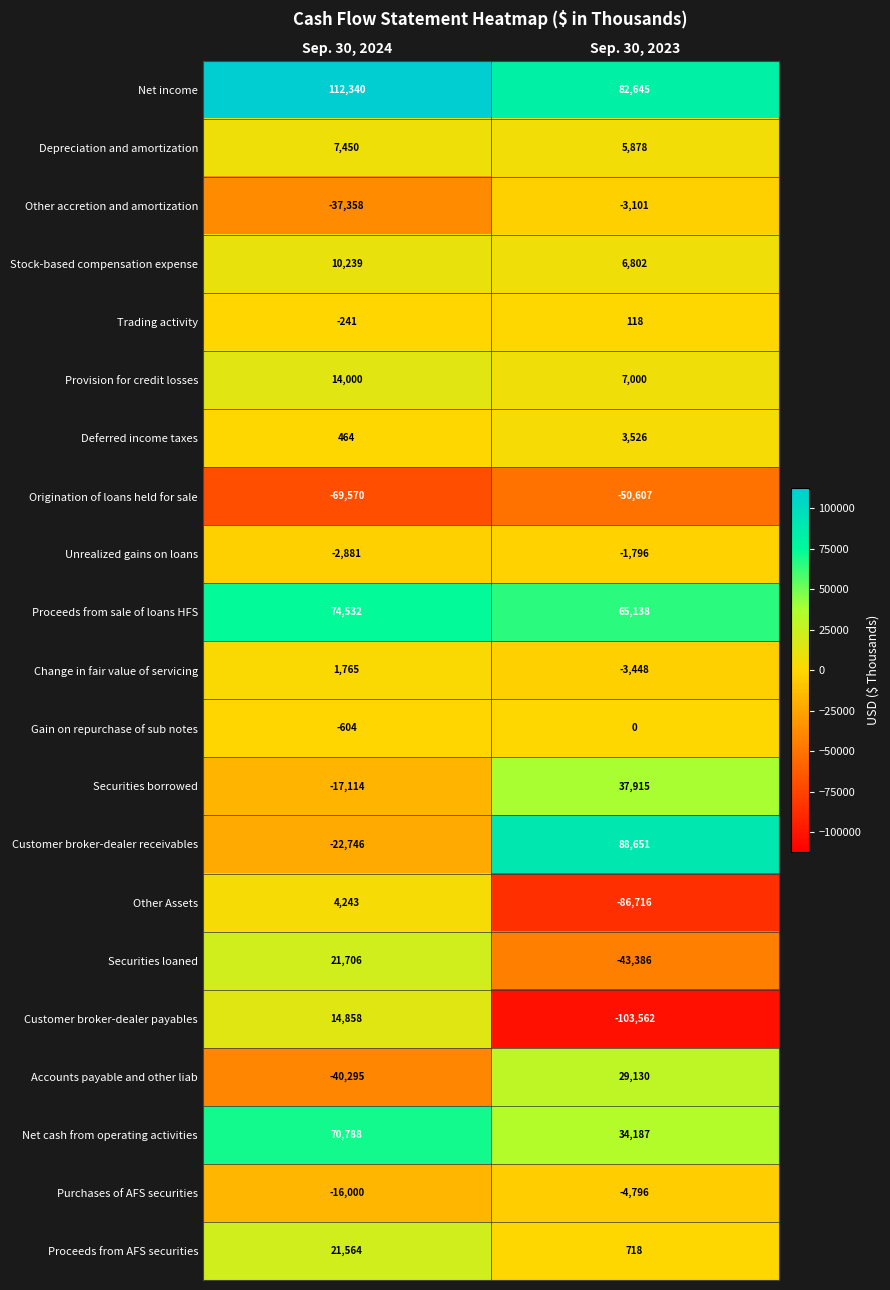

What is the sum of all Trading activity values?

-123